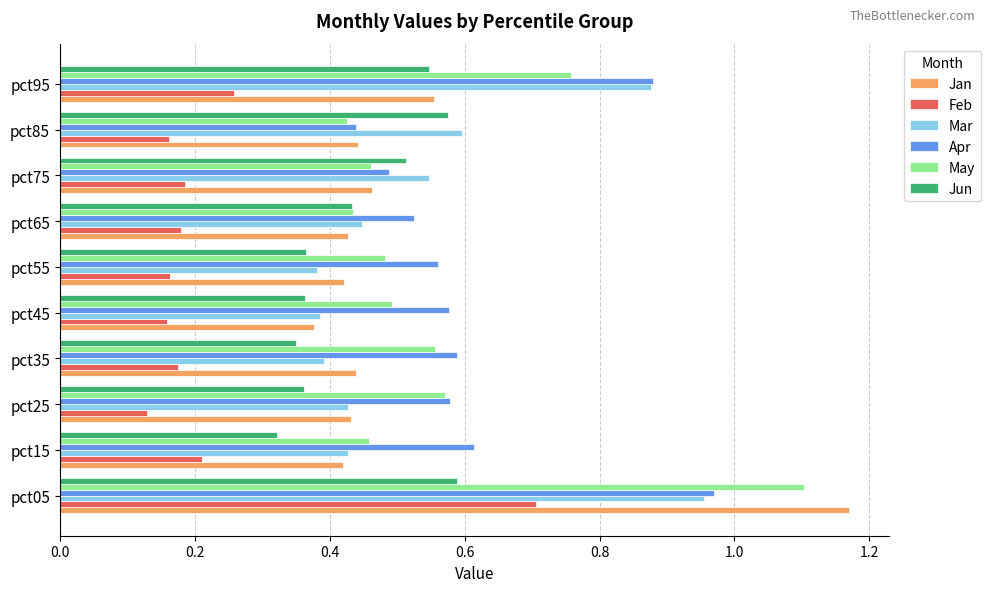

Is it true that Feb equals 1.2 at pct05?

False